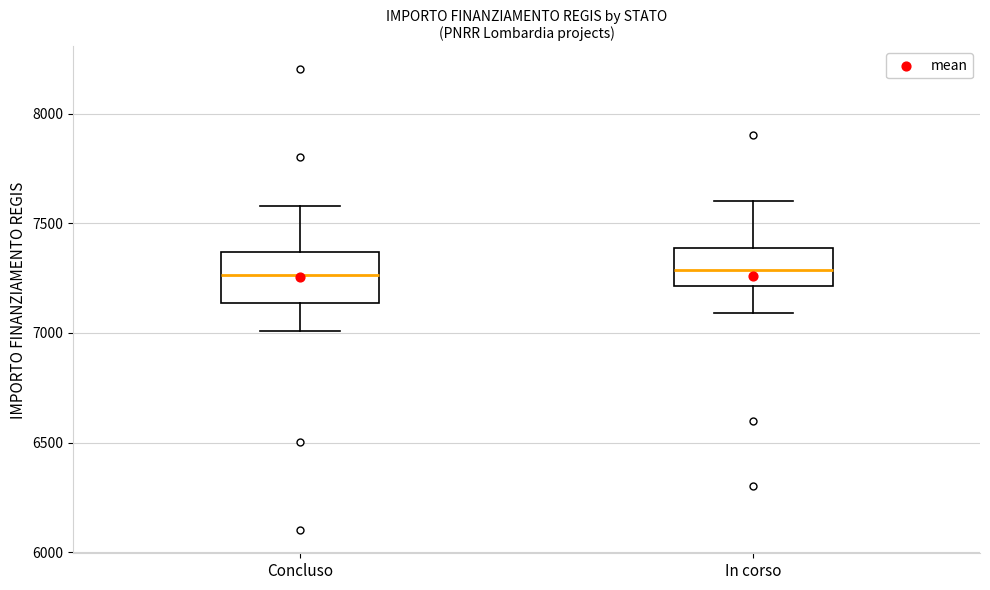

Where is the lower edge of the box for Concluso on the y-axis? The values are not printed on the chart, so give them approximately, as read against the axis.

7150